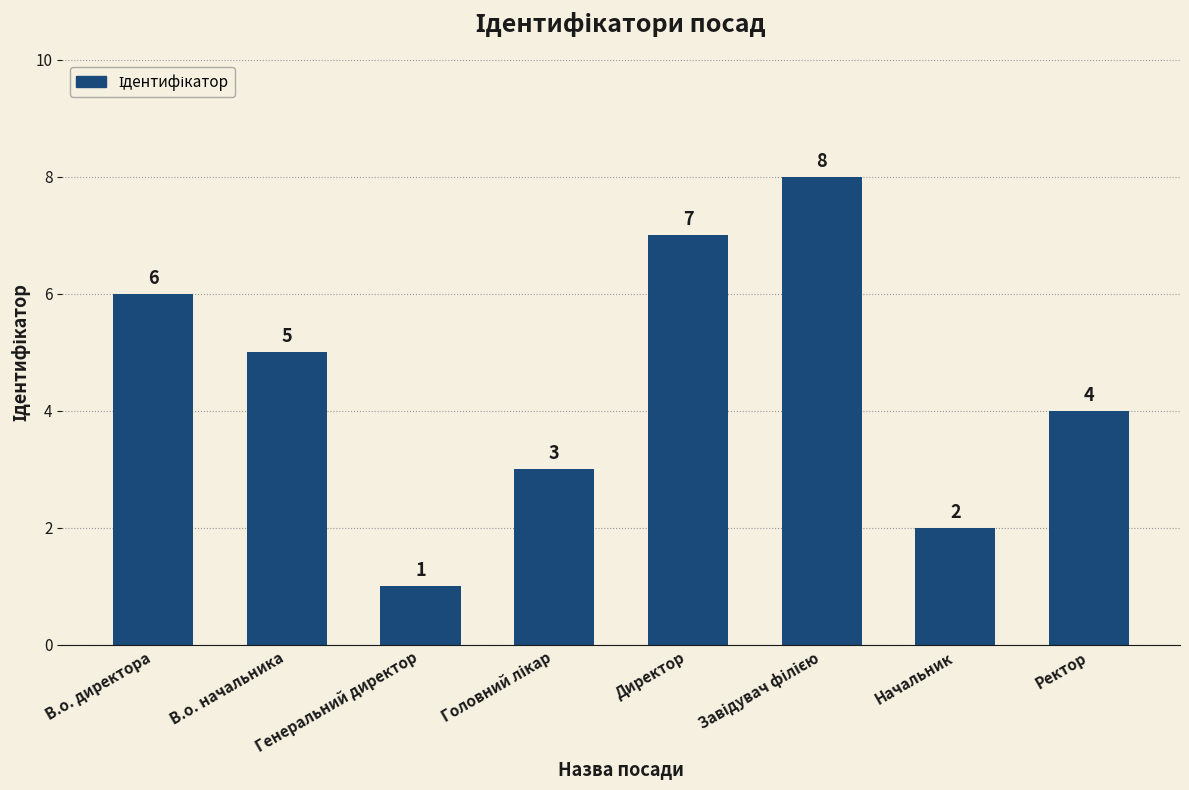

Is it true that the value at Генеральний директор is 1?

True